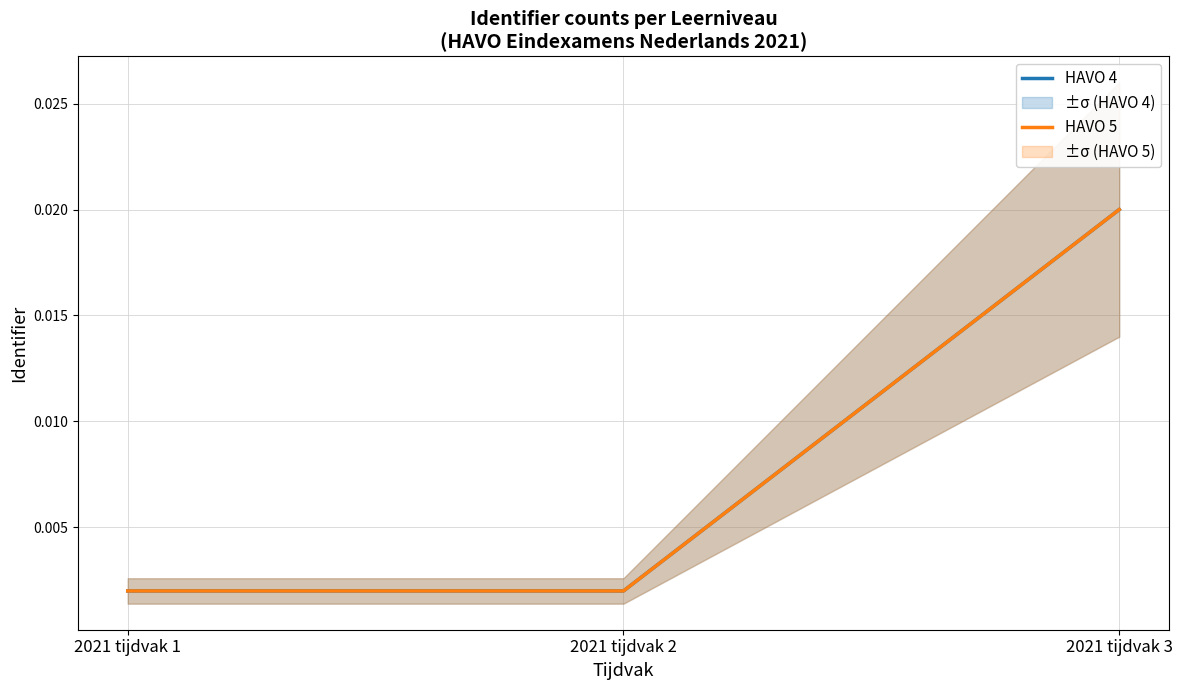

At 2021 tijdvak 3, list the series in order from largest to smallest.

HAVO 4, HAVO 5